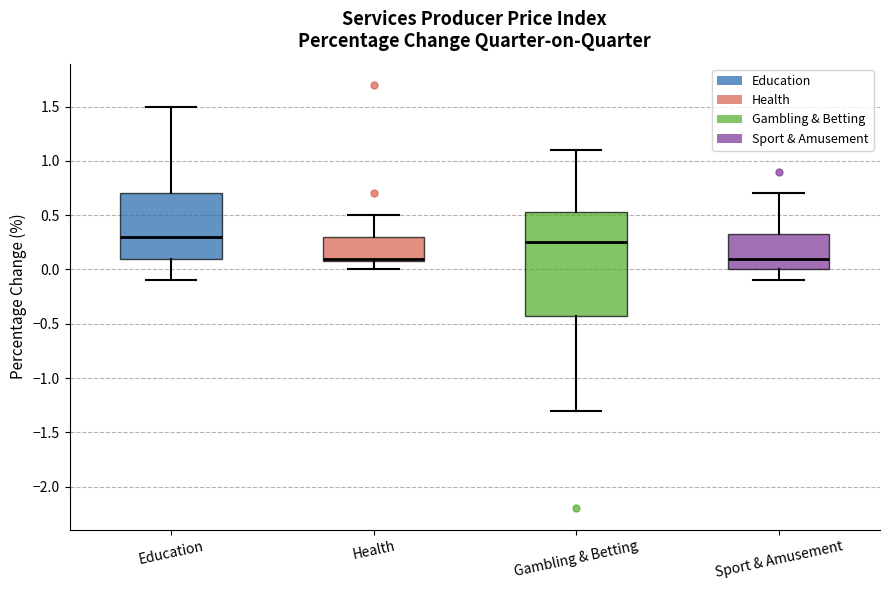

Comparing the boxes themselves (not the whiskers), which one is the tallest?

Gambling & Betting